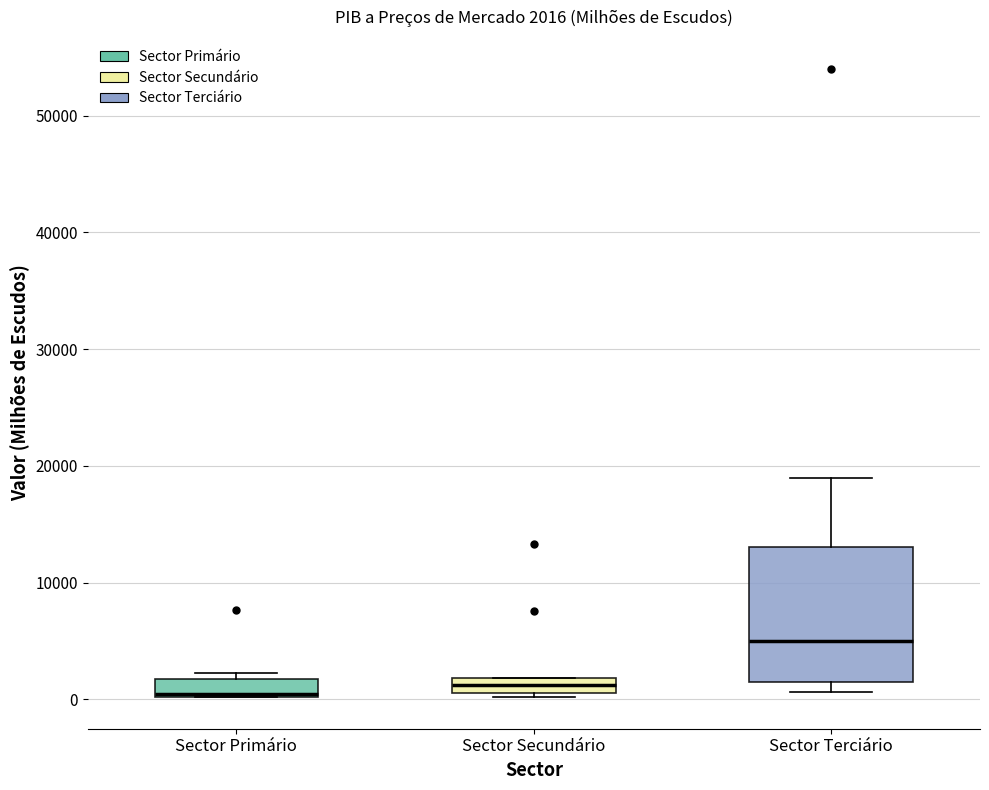

Which box is the tallest, from its lower edge to its upper edge?

Sector Terciário